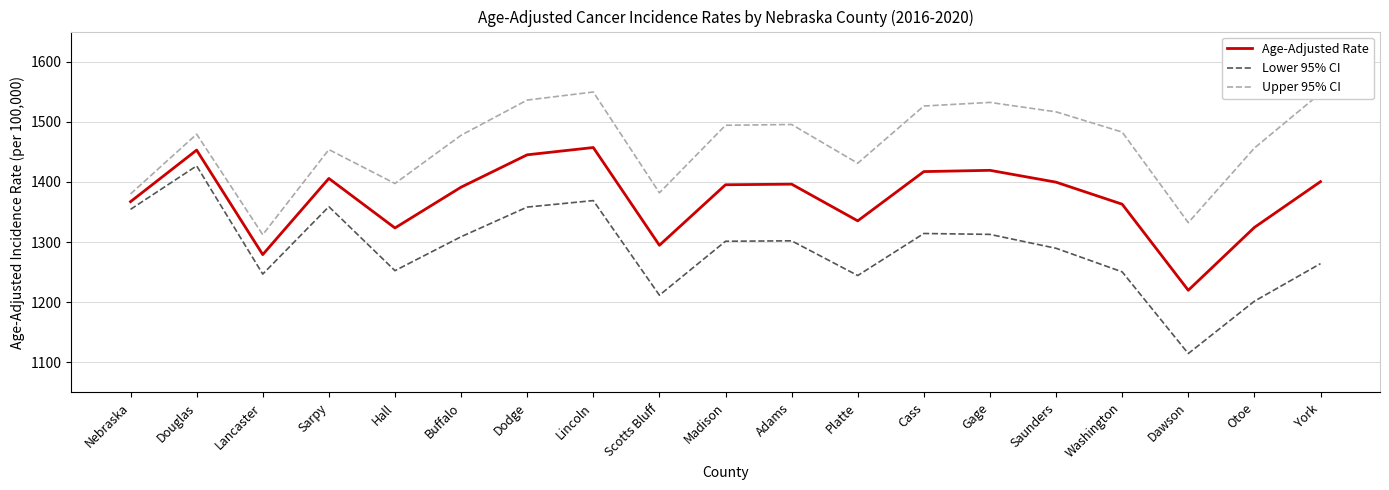

At which label does Lower 95% CI reach its peak?

Douglas